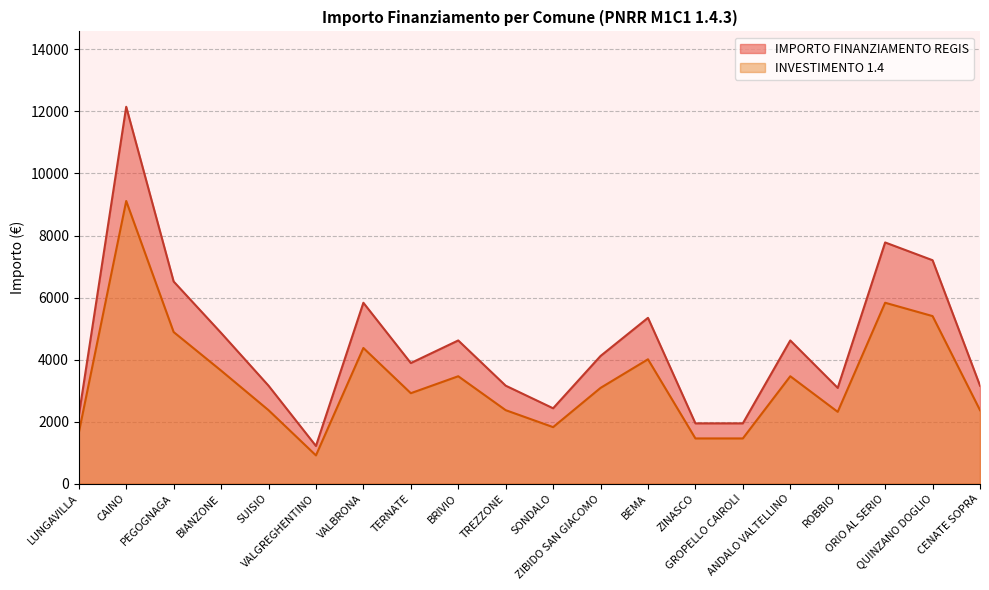

At which category does IMPORTO FINANZIAMENTO REGIS reach its first local valley?

VALGREGHENTINO